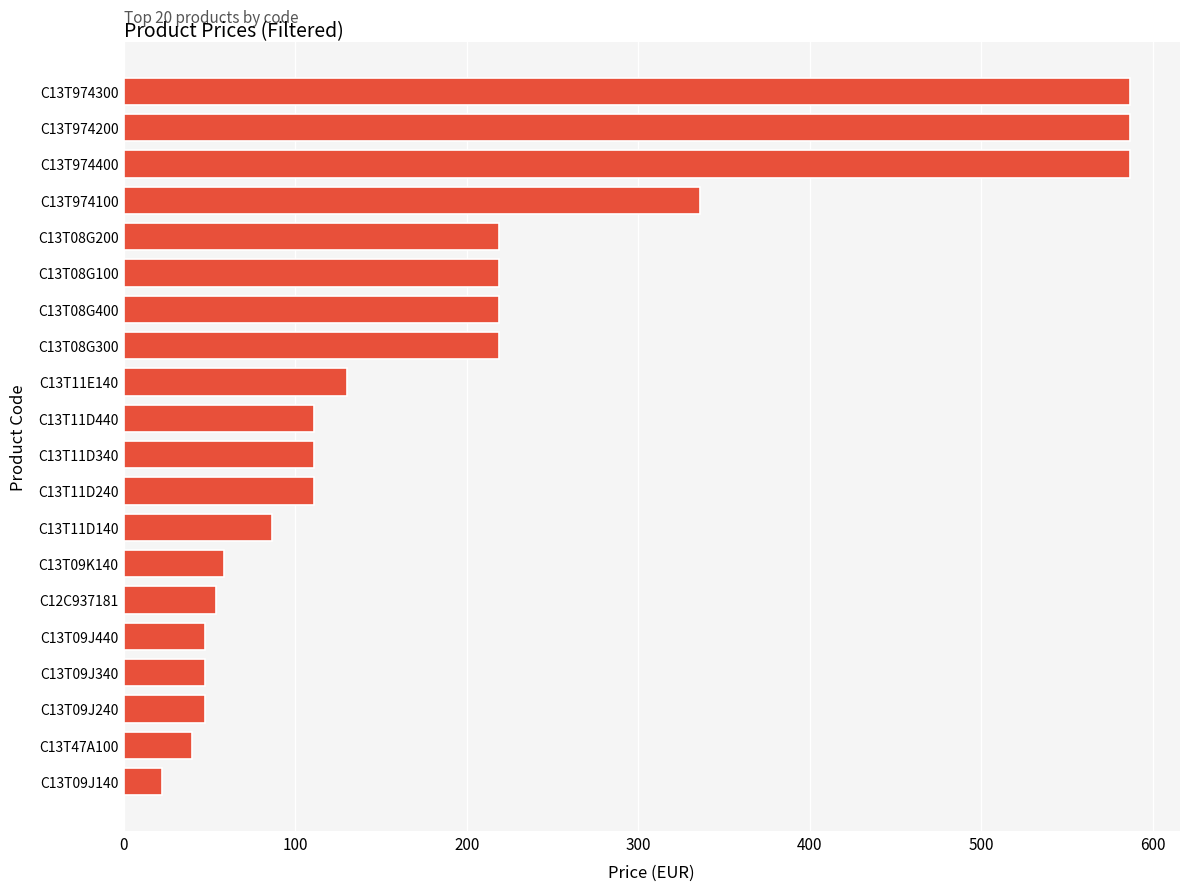

What is the greatest value displayed?

586.5